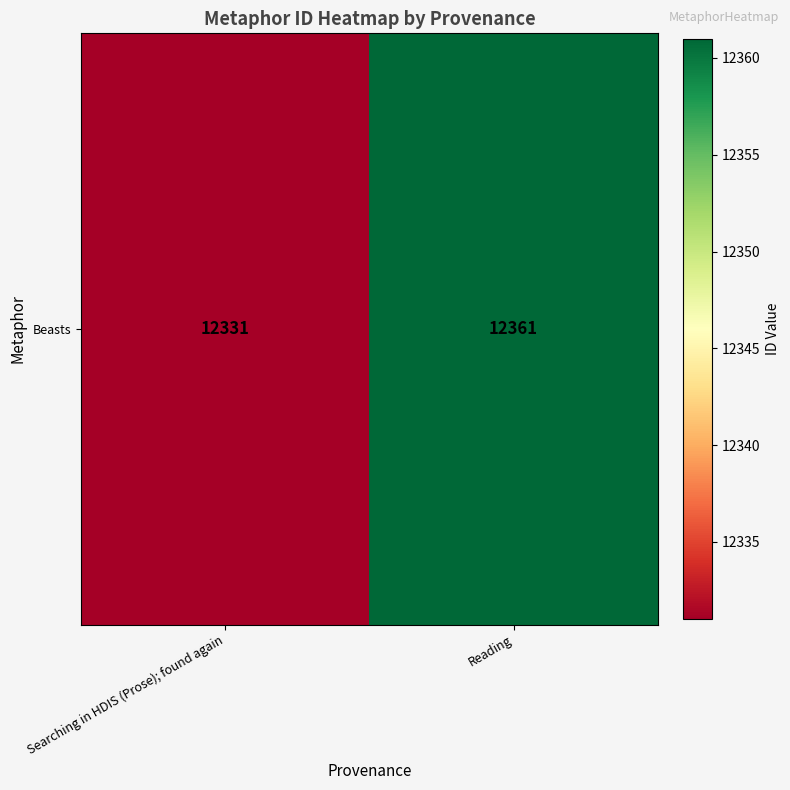

The value at Reading is 6440. True or false?

False